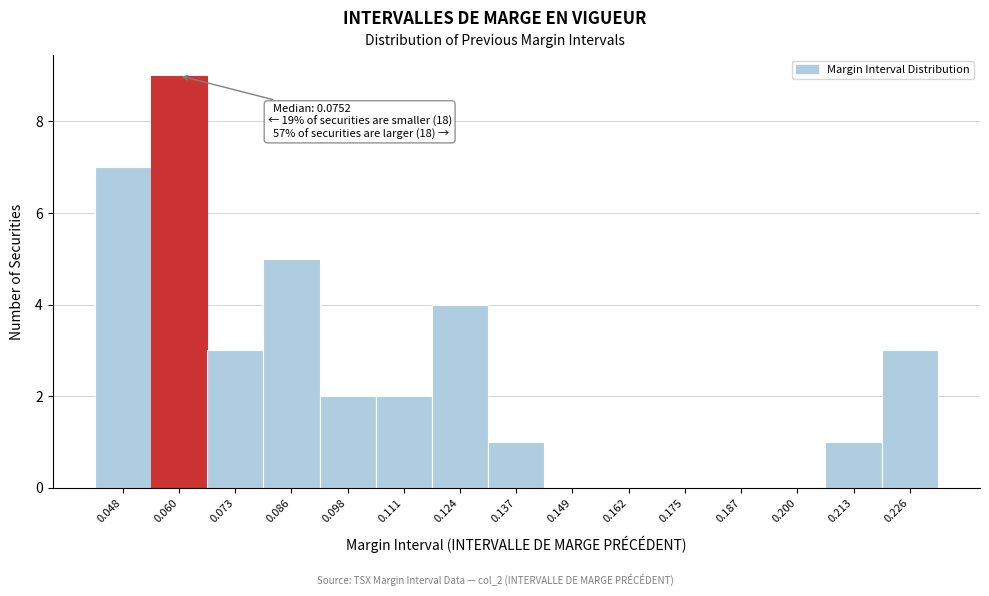

Reading left to right, list all the values displayed in this chart.

0.048=7	0.060=9	0.073=3	0.086=5	0.098=2	0.111=2	0.124=4	0.137=1	0.149=0	0.162=0	0.175=0	0.187=0	0.200=0	0.213=1	0.226=3